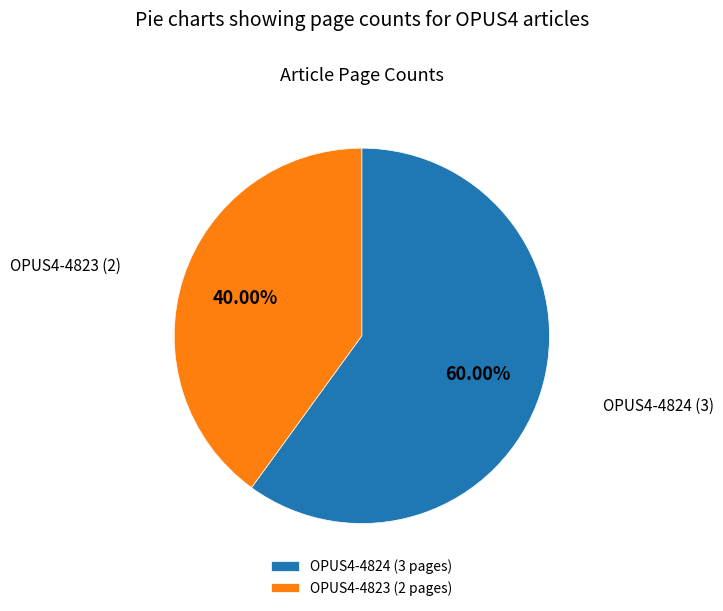

What is the ratio of the value at OPUS4-4823 to the value at OPUS4-4824?

0.7